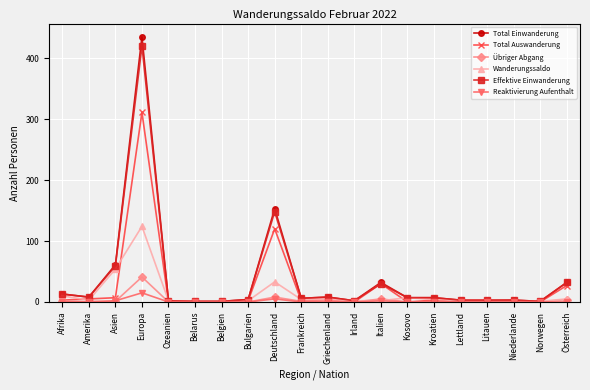

Where is Übriger Abgang nearest to the value 20?

Deutschland